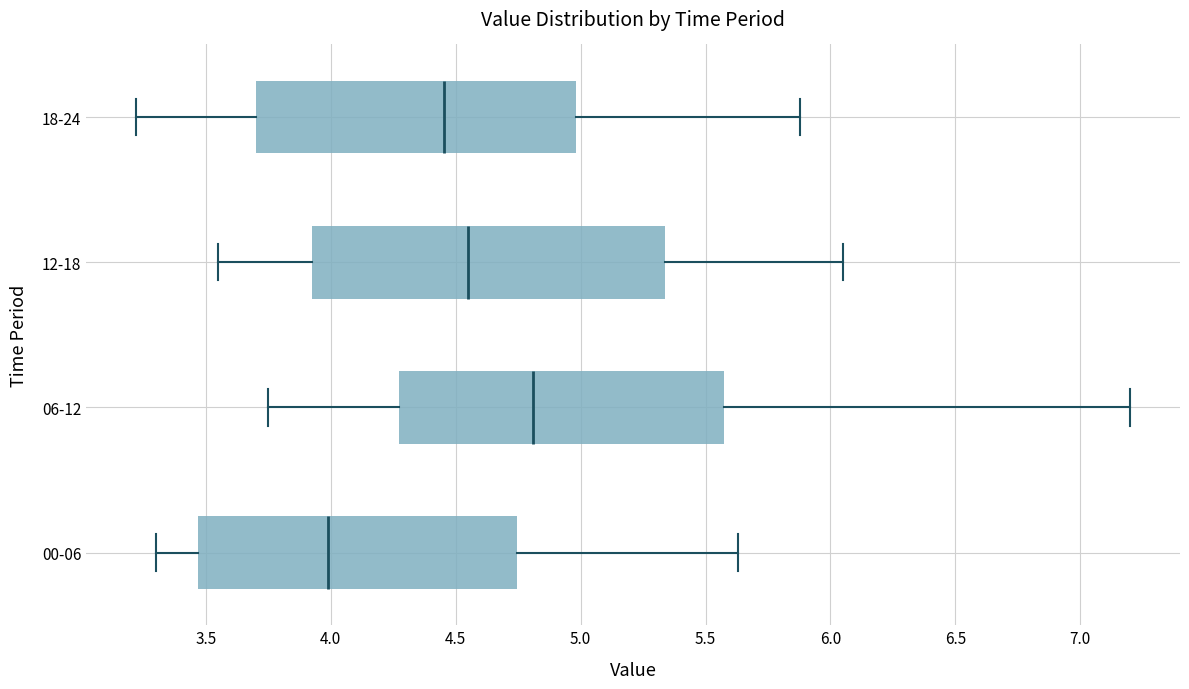

Reading bottom to top, transcribe this box plot: for each box, give where its median line is, the range the box spans, and where its two whiskers end, as read against the x-axis. The values are not printed on the chart, so give them approximately, as read against the axis.

00-06: median 4.00, box 3.45 to 4.75, whiskers 3.30 to 5.65
06-12: median 4.80, box 4.30 to 5.55, whiskers 3.75 to 7.20
12-18: median 4.55, box 3.95 to 5.35, whiskers 3.55 to 6.05
18-24: median 4.45, box 3.70 to 5.00, whiskers 3.20 to 5.90